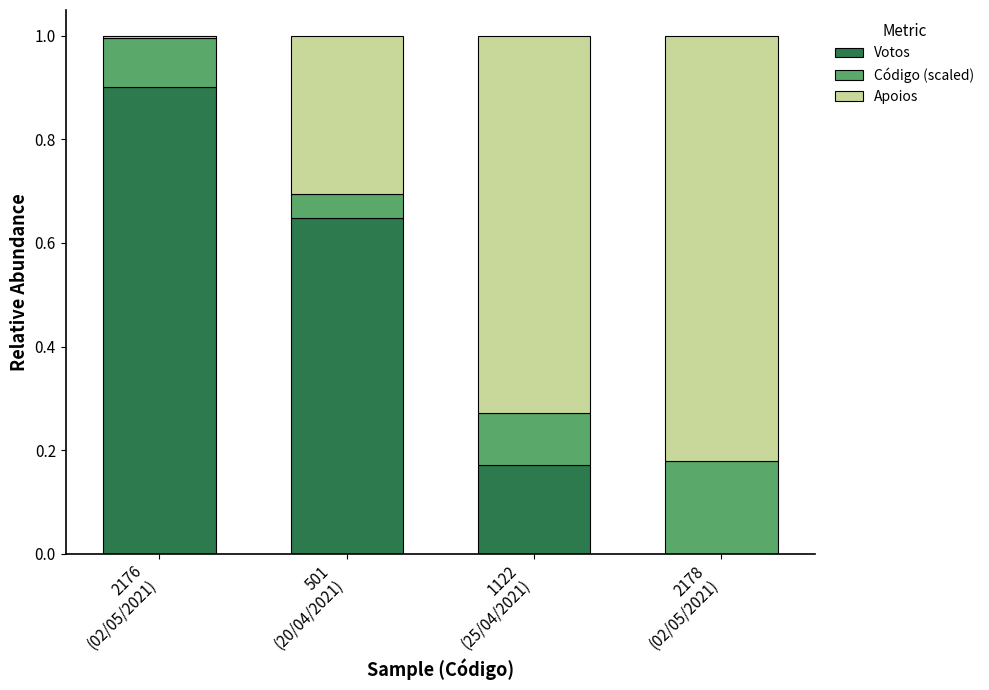

What is the highest value of the Votos series?

0.9